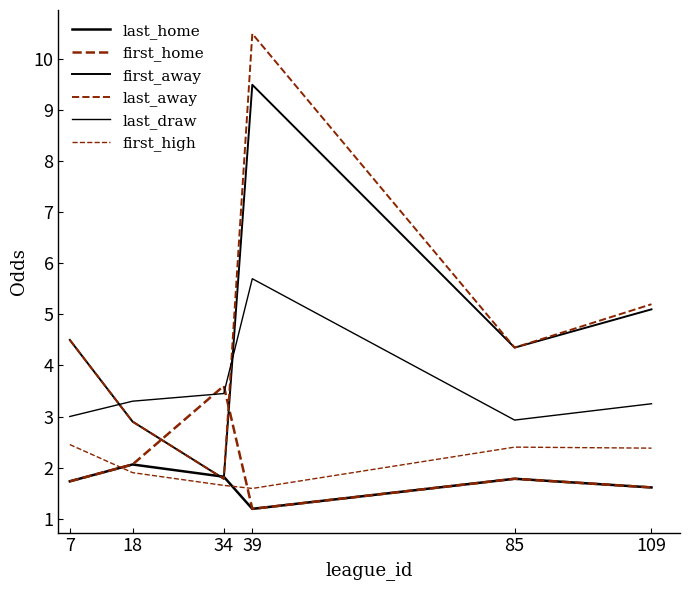

What is the difference between the first_high values at 18 and 7?

0.6